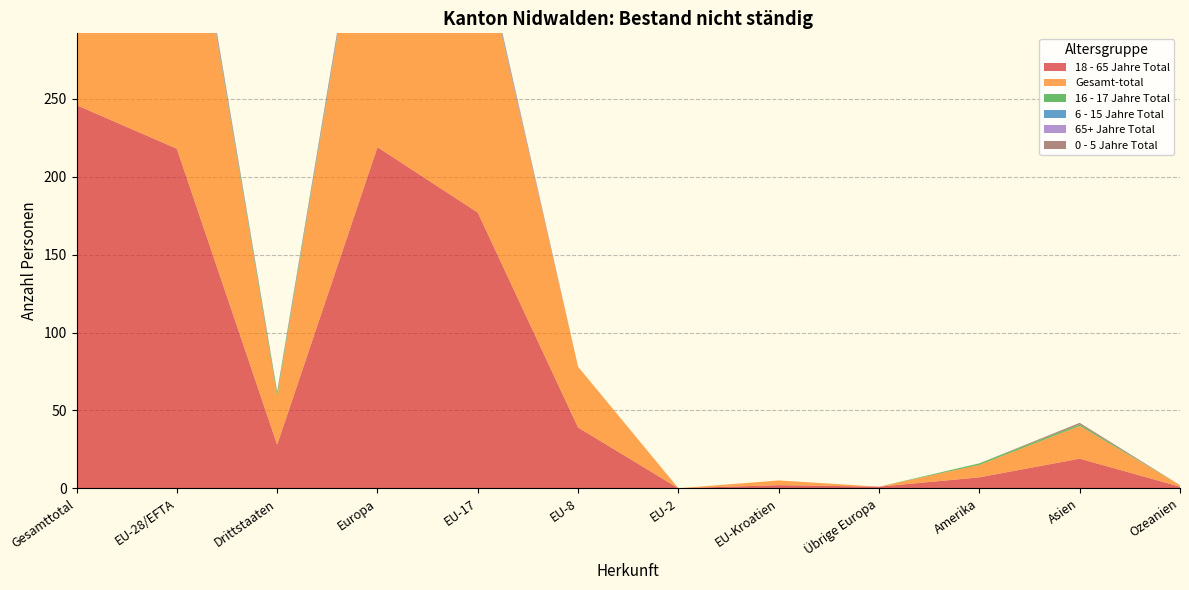

Reading right to left, extract all data points from this chart.

18 - 65 Jahre Total: Ozeanien=1	Asien=19	Amerika=7	Übrige Europa=1	EU-Kroatien=2	EU-2=0	EU-8=39	EU-17=177	Europa=219	Drittstaaten=28	EU-28/EFTA=218	Gesamttotal=246
Gesamt-total: Ozeanien=1	Asien=21	Amerika=8	Übrige Europa=0	EU-Kroatien=3	EU-2=0	EU-8=39	EU-17=181	Europa=224	Drittstaaten=31	EU-28/EFTA=223	Gesamttotal=254
16 - 17 Jahre Total: Ozeanien=0	Asien=1	Amerika=1	Übrige Europa=0	EU-Kroatien=0	EU-2=0	EU-8=0	EU-17=0	Europa=0	Drittstaaten=2	EU-28/EFTA=0	Gesamttotal=2
6 - 15 Jahre Total: Ozeanien=0	Asien=0	Amerika=0	Übrige Europa=0	EU-Kroatien=0	EU-2=0	EU-8=0	EU-17=1	Europa=1	Drittstaaten=0	EU-28/EFTA=1	Gesamttotal=1
65+ Jahre Total: Ozeanien=0	Asien=0	Amerika=0	Übrige Europa=0	EU-Kroatien=0	EU-2=0	EU-8=0	EU-17=1	Europa=1	Drittstaaten=0	EU-28/EFTA=1	Gesamttotal=1
0 - 5 Jahre Total: Ozeanien=0	Asien=1	Amerika=0	Übrige Europa=0	EU-Kroatien=0	EU-2=0	EU-8=0	EU-17=2	Europa=3	Drittstaaten=1	EU-28/EFTA=3	Gesamttotal=4